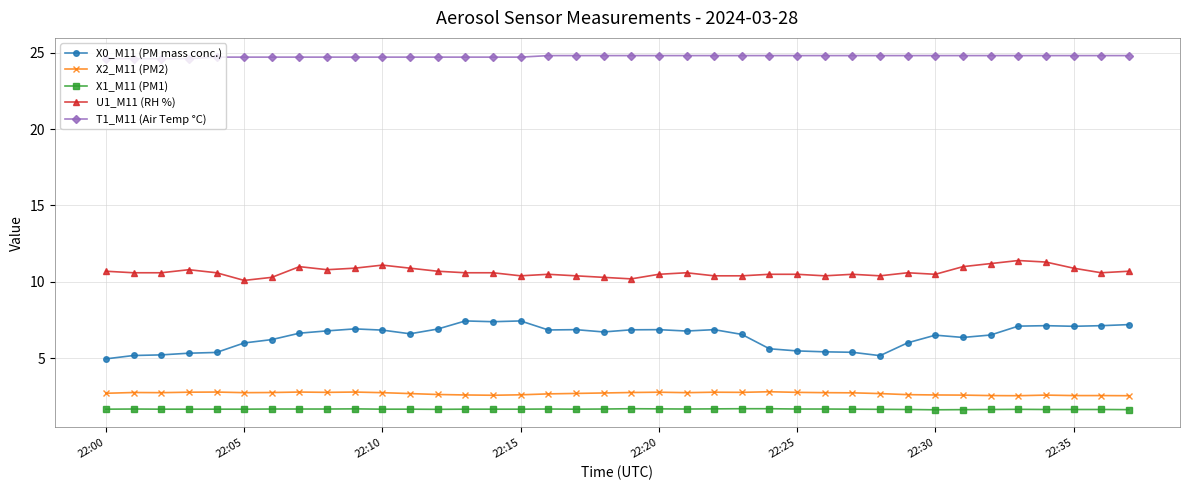

How many X1_M11 (PM1) values are between 1 and 2?

38